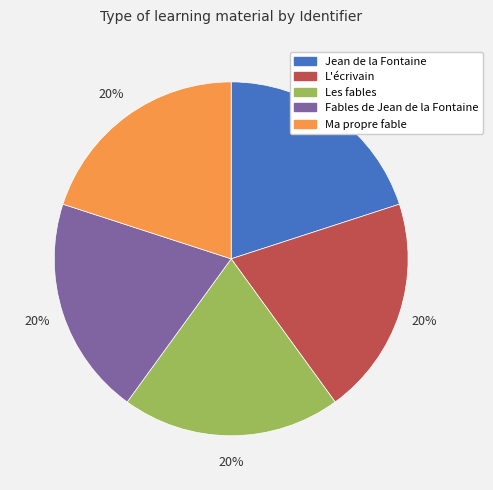

To the nearest percent, what percentage of the pie is Les fables?

20%